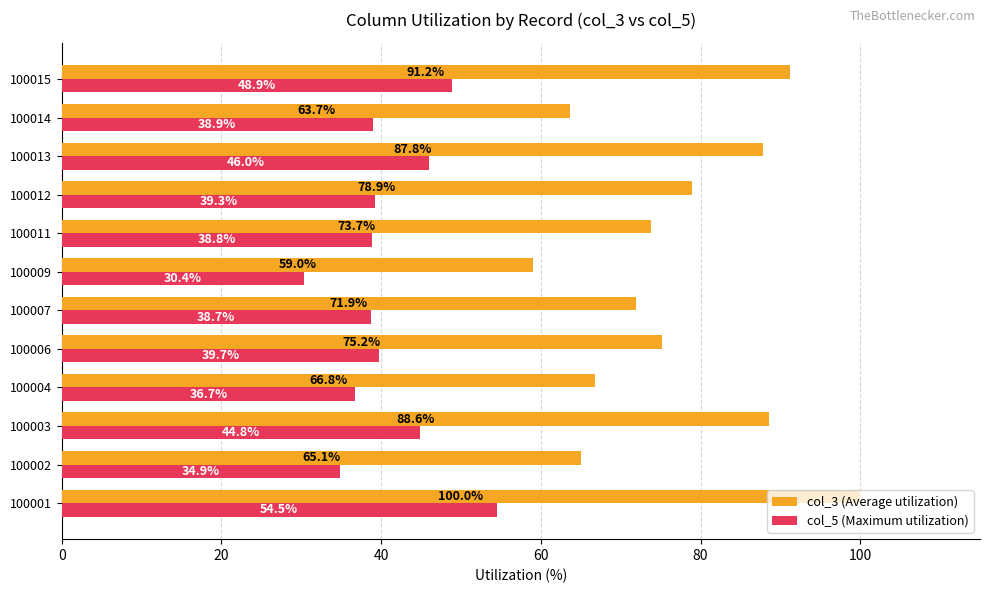

Between 100001 and 100003, which series saw the biggest shift?

col_3 (Average utilization)